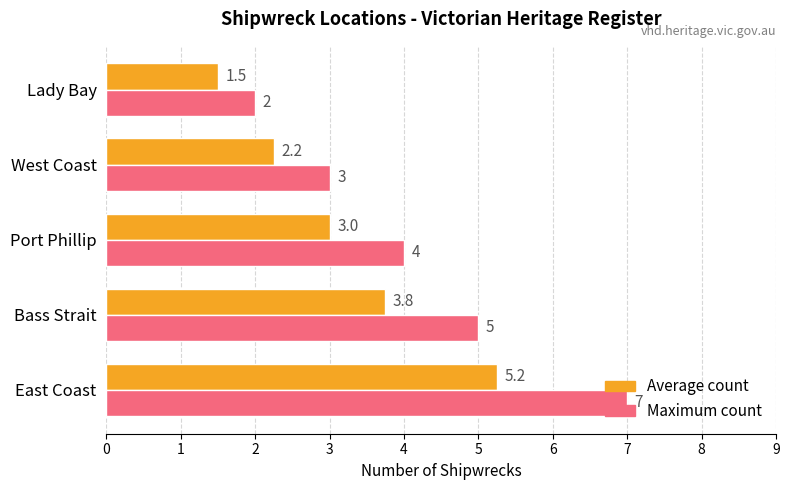

At which label is Maximum count closest to 4?

Port Phillip